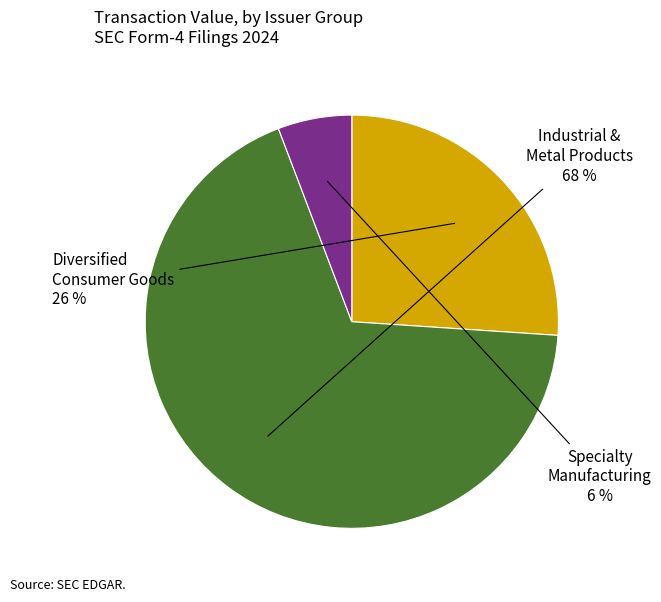

To the nearest percent, what is the difference between the largest and smallest slice percentages?

62%